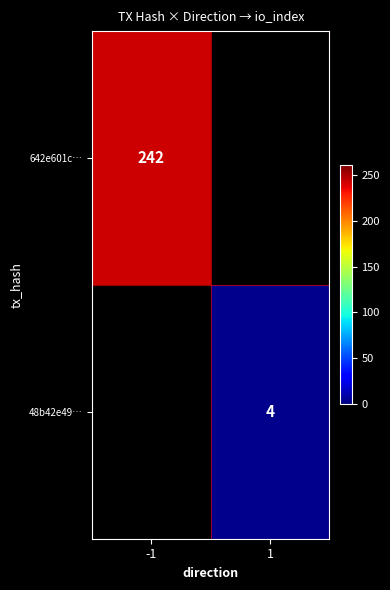

Between 1 and -1, which is larger?

-1